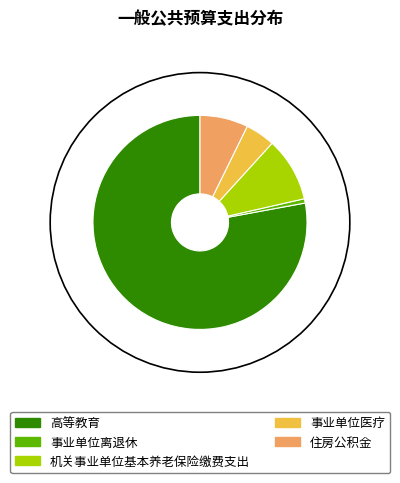

How many slices are in this pie chart?

5